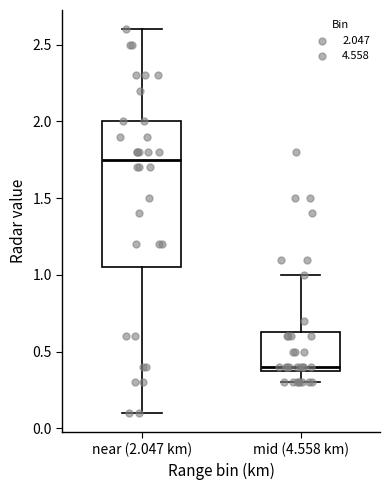

Reading left to right, read every box against the y-axis: the position of its median line, the range the box covers, and the ends of its whiskers. The values are not printed on the chart, so give them approximately, as read against the axis.

near (2.047 km): median 1.75, box 1.05 to 2.00, whiskers 0.10 to 2.60
mid (4.558 km): median 0.40 (just above the box's lower edge), box 0.40 to 0.65, whiskers 0.30 to 1.00